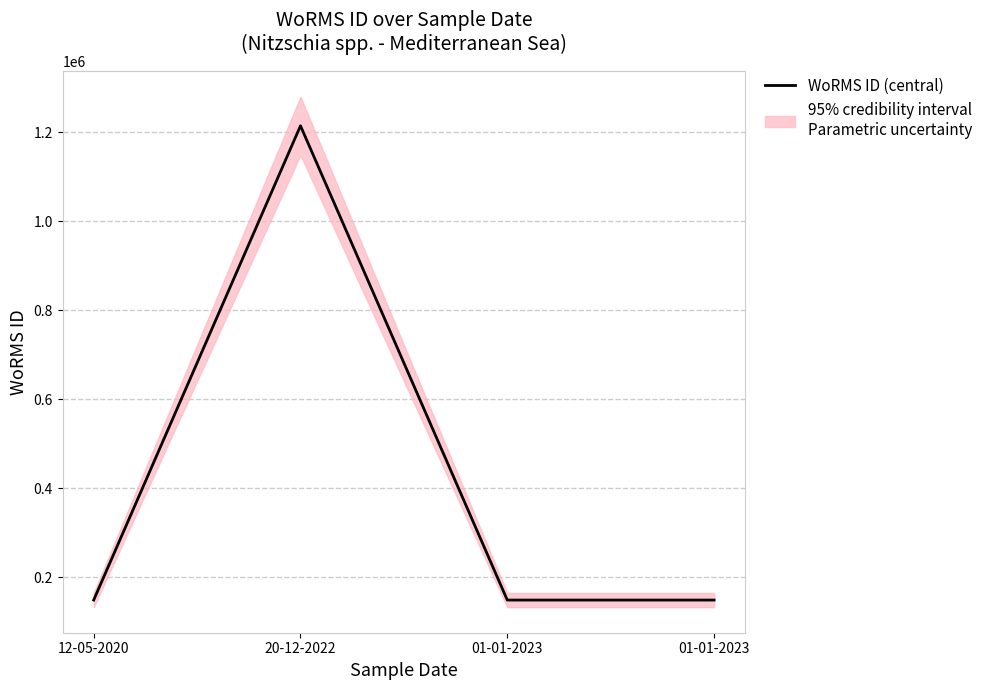

What is the smallest value displayed?

149045